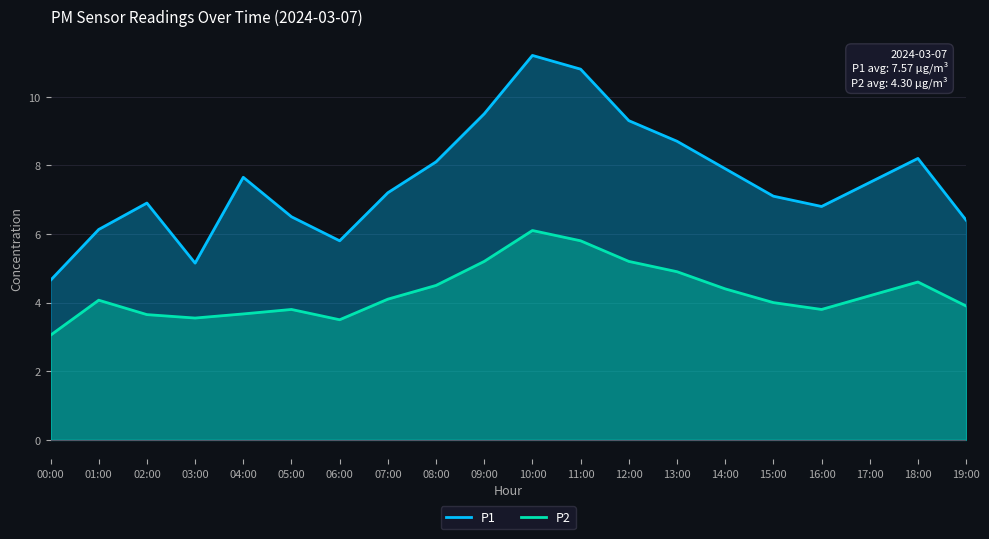

Is it true that P2 equals 3.9 at 19:00?

True